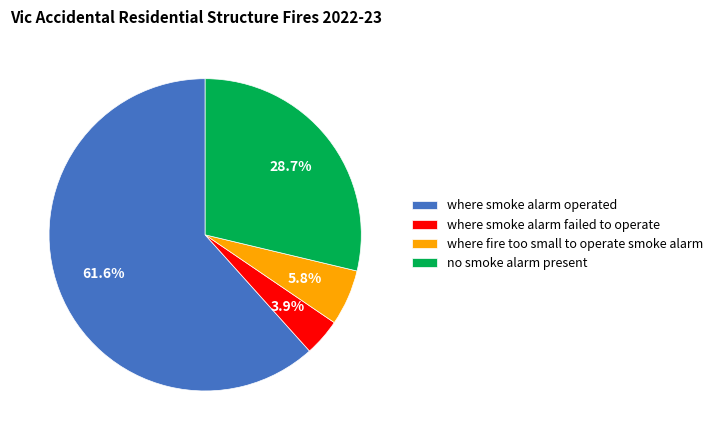

Does where smoke alarm operated account for over 50% of the chart?

Yes